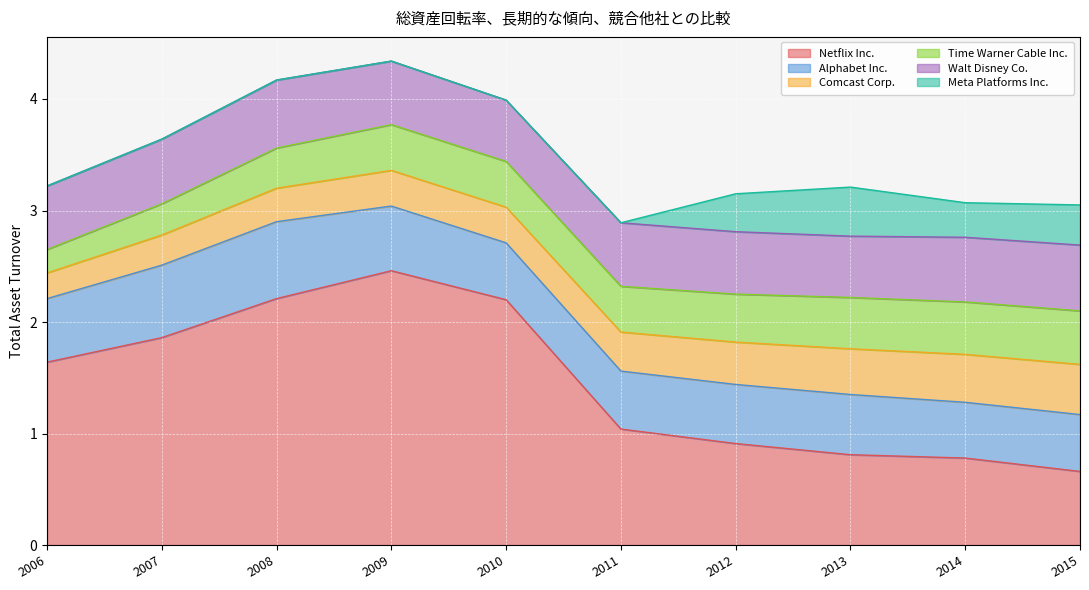

Reading left to right, what are all the values shown in this chart?

Netflix Inc.: 1.6	1.9	2.2	2.5	2.2	1.0	0.9	0.8	0.8	0.7
Alphabet Inc.: 0.6	0.7	0.7	0.6	0.5	0.5	0.5	0.5	0.5	0.5
Comcast Corp.: 0.2	0.3	0.3	0.3	0.3	0.3	0.4	0.4	0.4	0.5
Time Warner Cable Inc.: 0.2	0.3	0.4	0.4	0.4	0.4	0.4	0.5	0.5	0.5
Walt Disney Co.: 0.6	0.6	0.6	0.6	0.6	0.6	0.6	0.6	0.6	0.6
Meta Platforms Inc.: 0.0	0.0	0.0	0.0	0.0	0.0	0.3	0.4	0.3	0.4